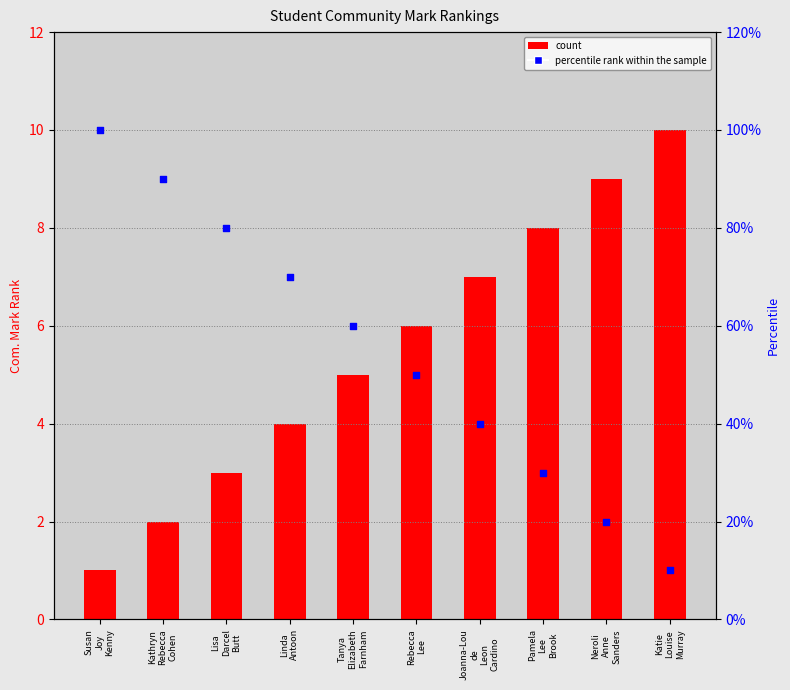

What is the total value across all series at Pamela
Lee
Brook?

38